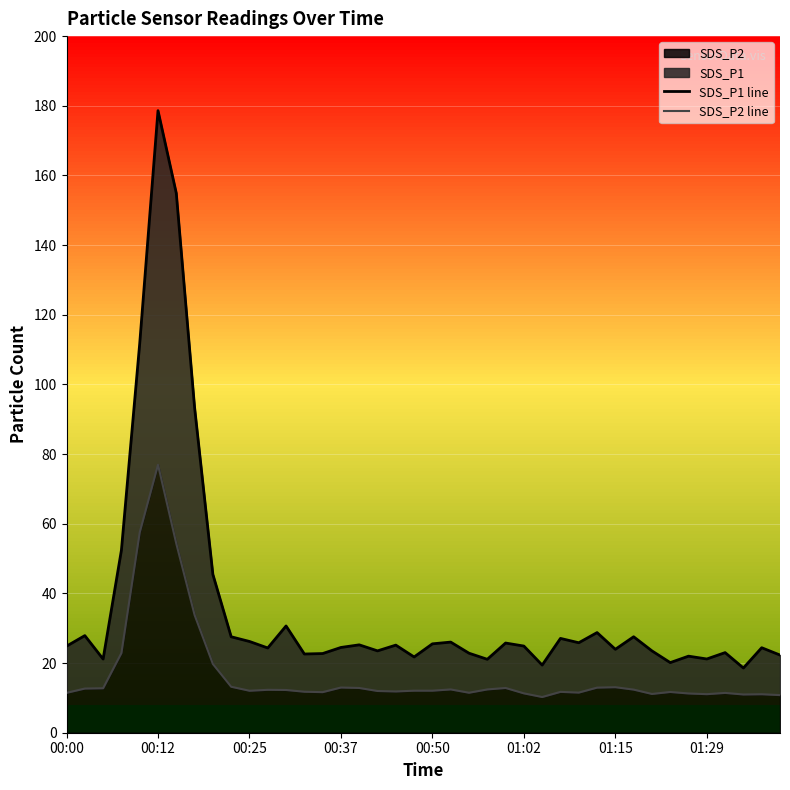

What is the highest value of the SDS_P2 series?

76.9